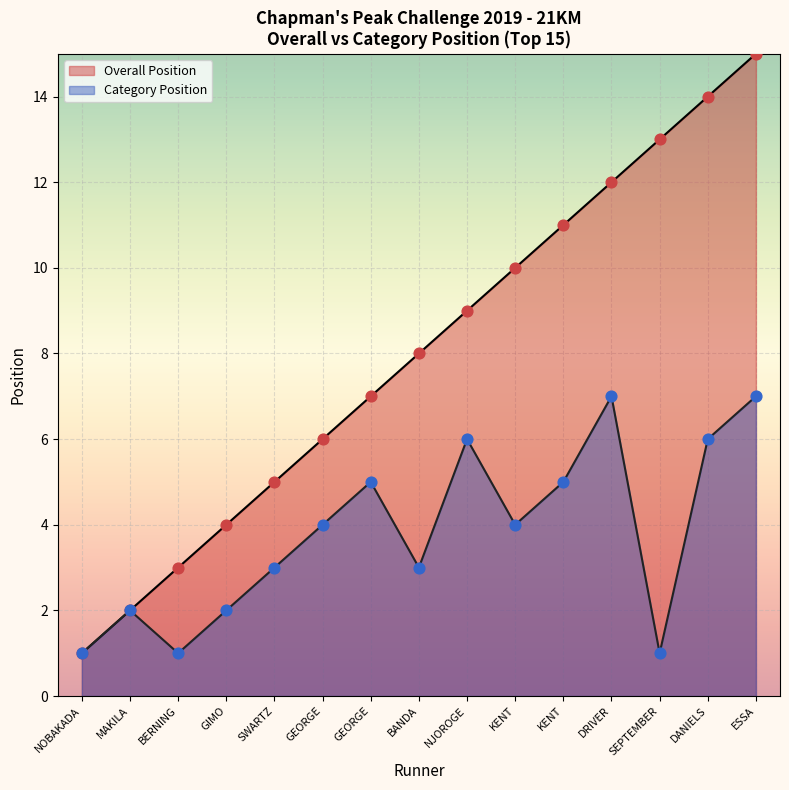

Which series has the largest Y range (max minus min)?

Category Position